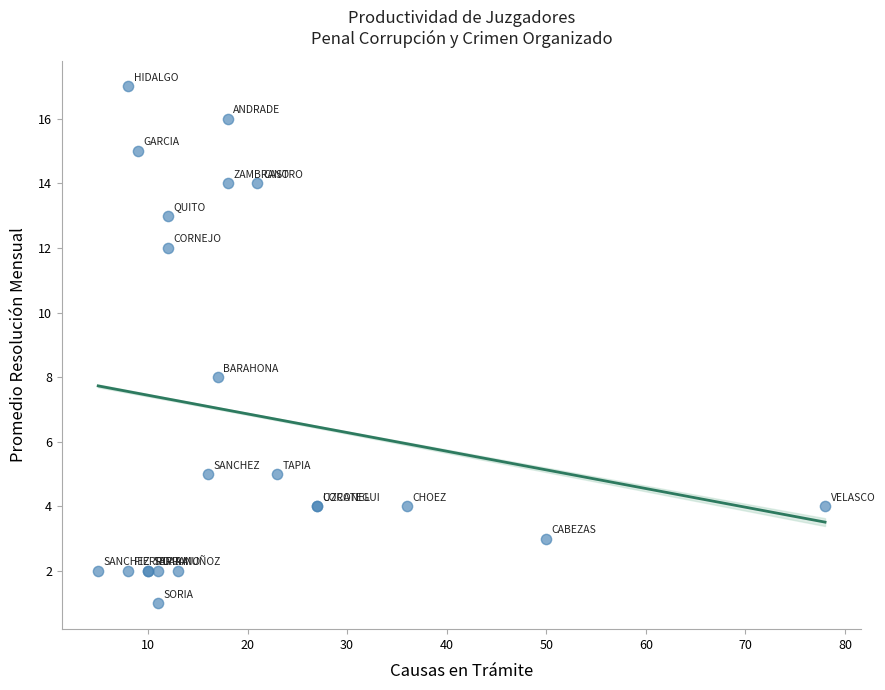

What Y value in the scatter plot is closest to 9?

8